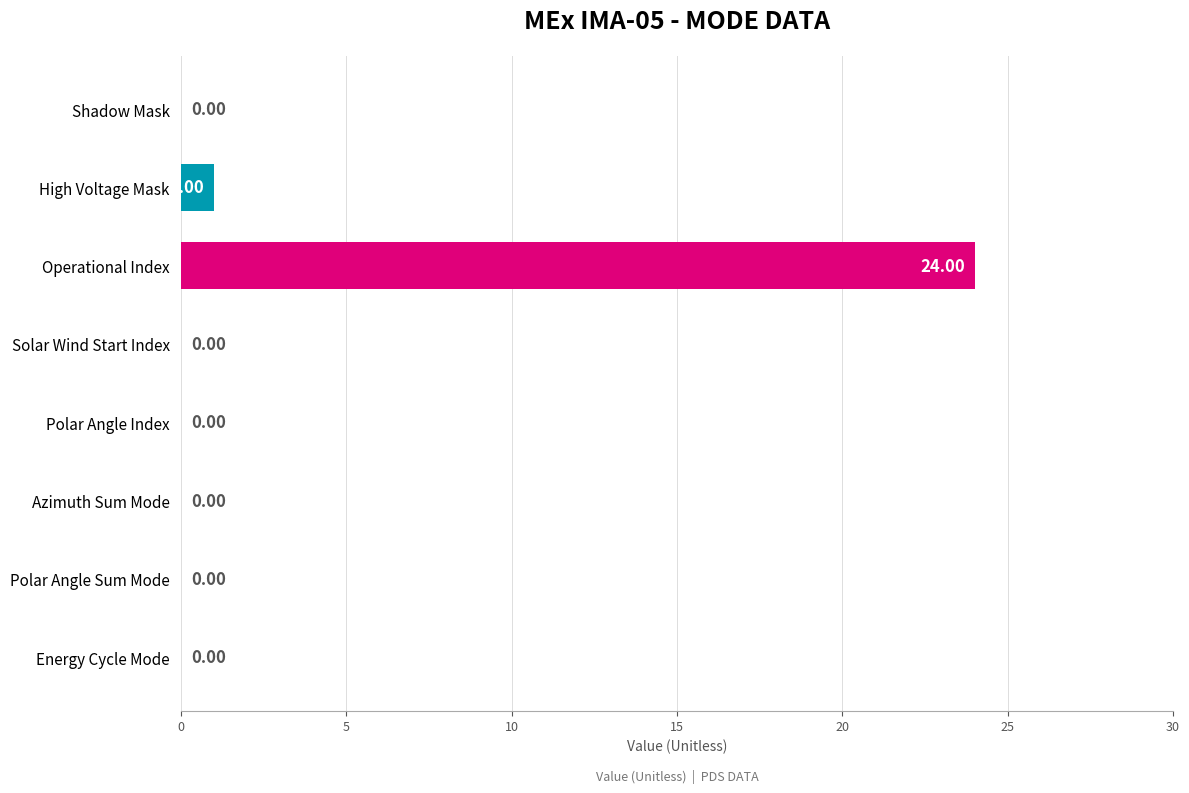

How many categories are shown in the chart?

8